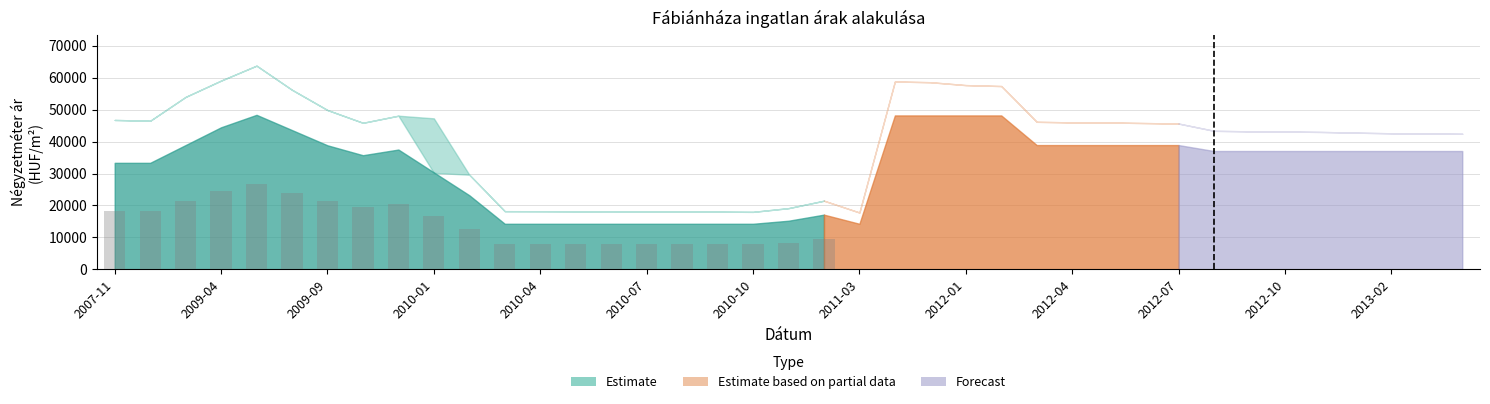

What is the greatest value displayed?

26583.2